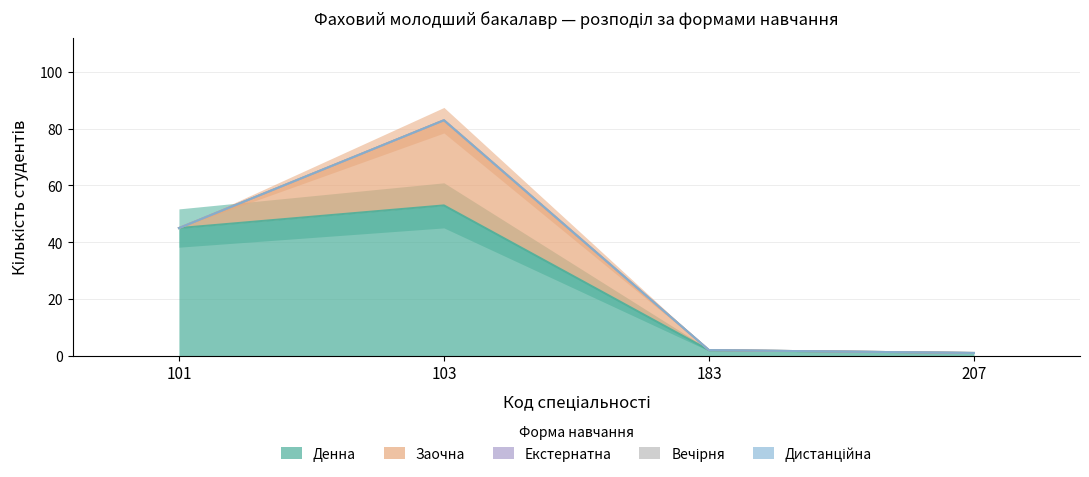

Which series has the widest spread of values?

Денна